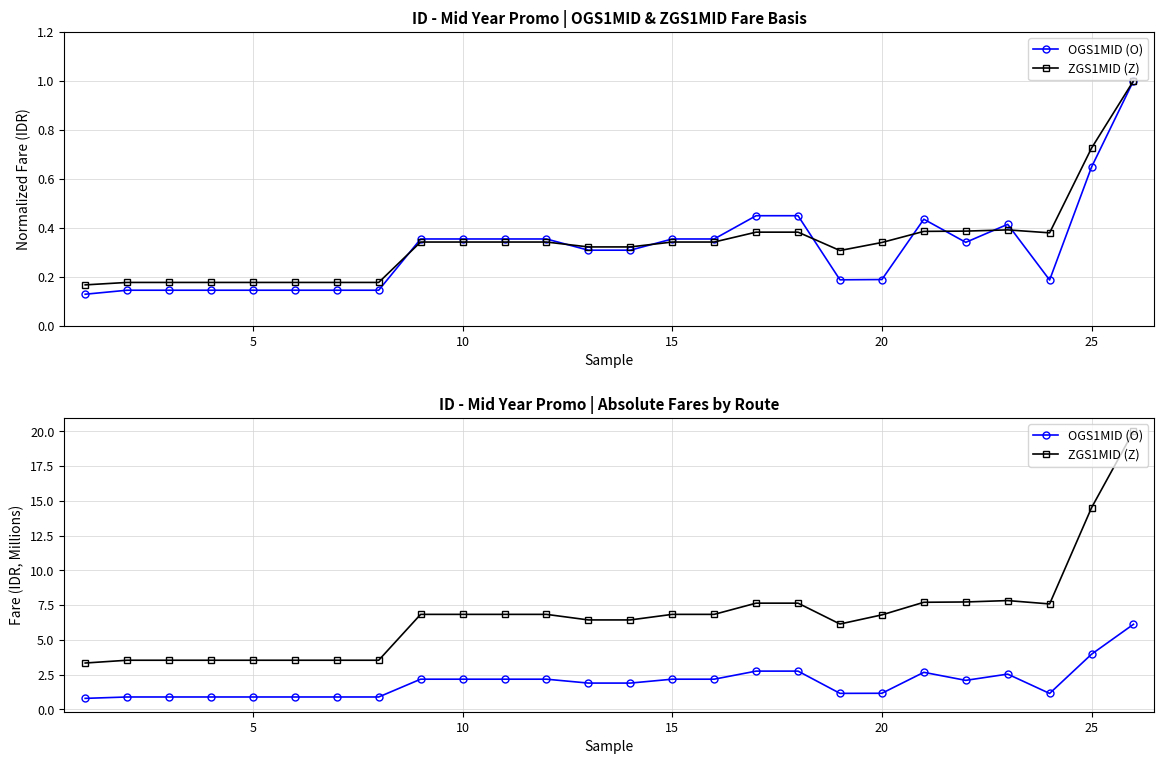

True or false: OGS1MID (O) and ZGS1MID (Z) cross at least once.

False